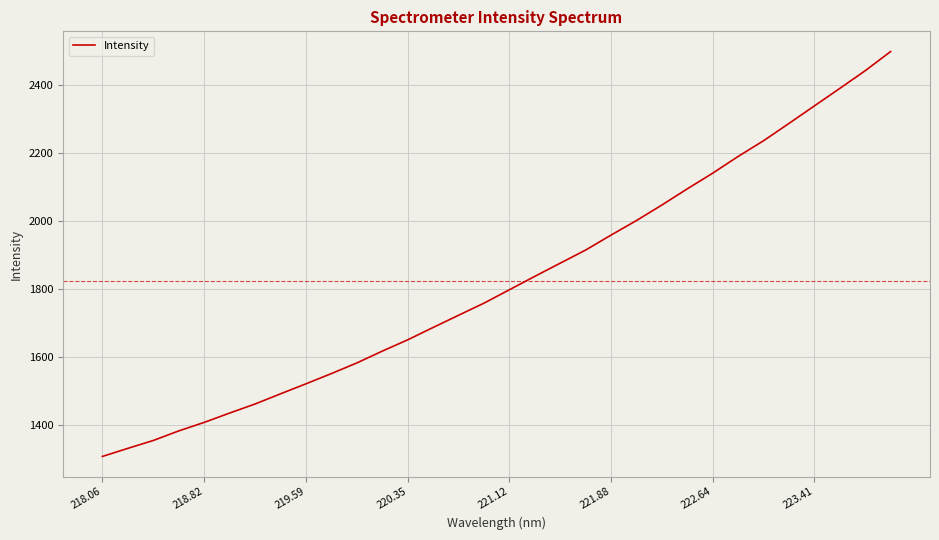

What is the maximum value shown in the chart?

2499.0